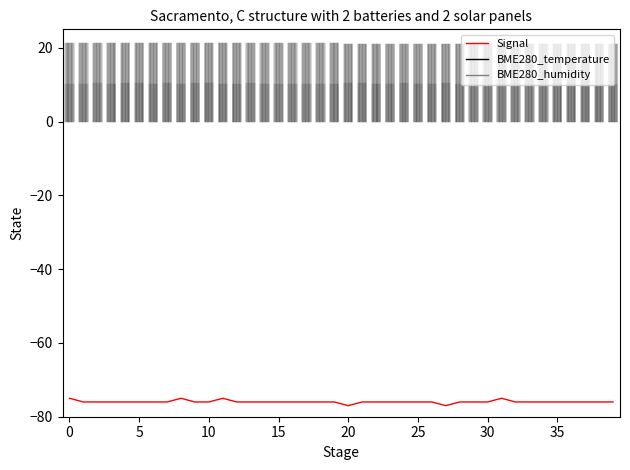

True or false: the data has more than 0 interior local peaks.

True